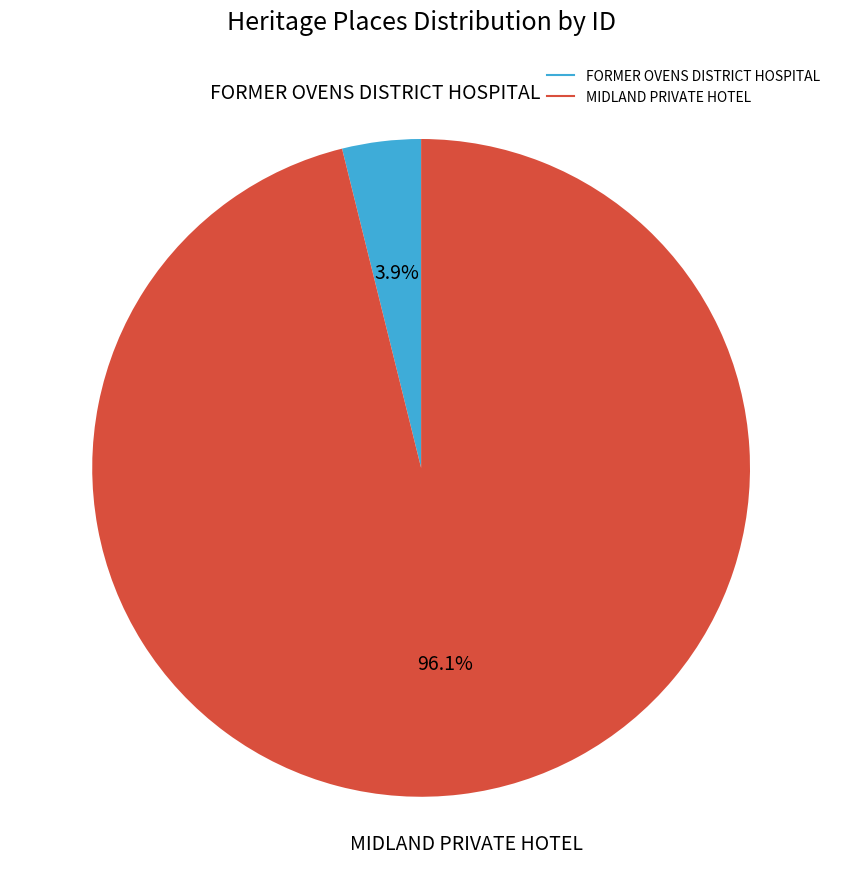

To the nearest percent, what percentage of the pie is MIDLAND PRIVATE HOTEL?

96%